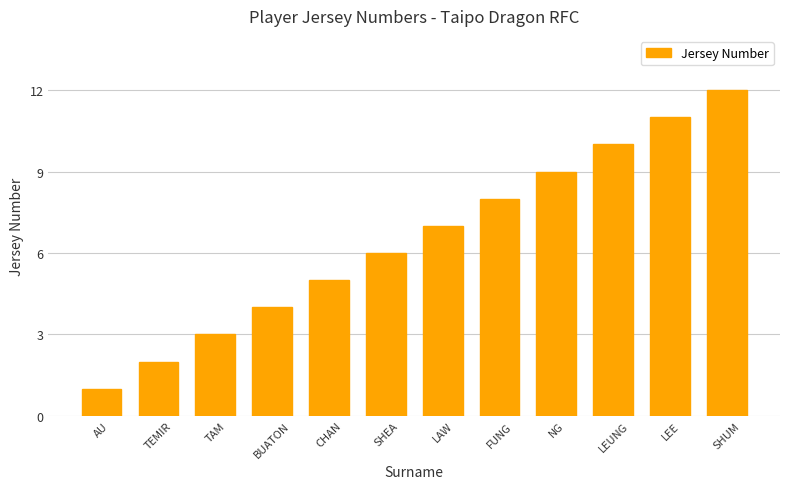

How many bars are there in total?

12